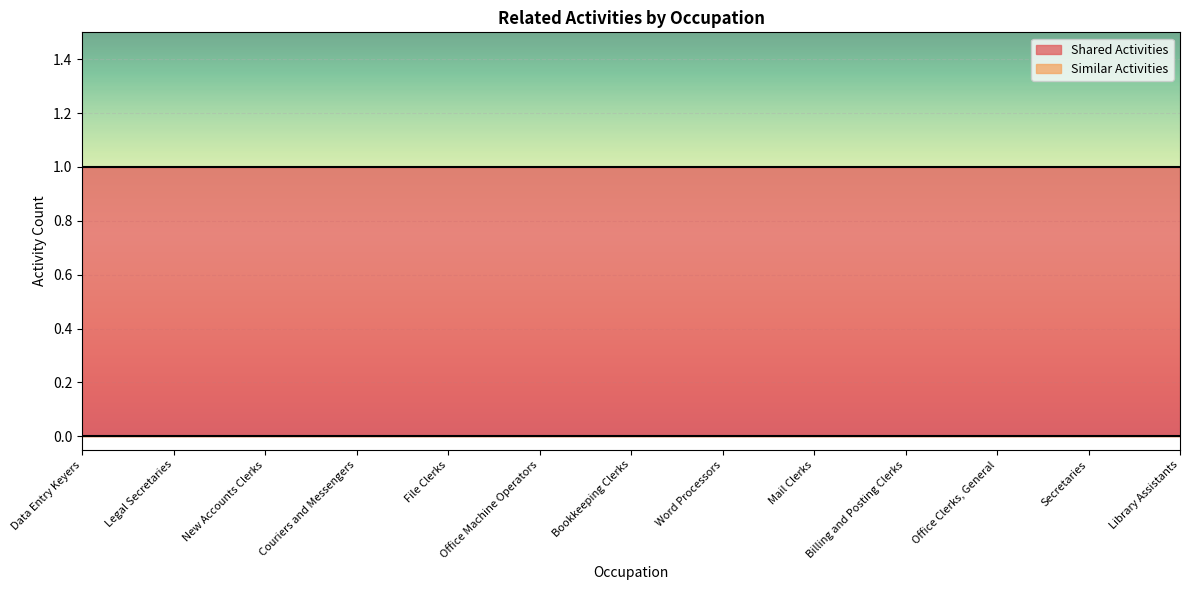

How many lines are shown in the chart?

2